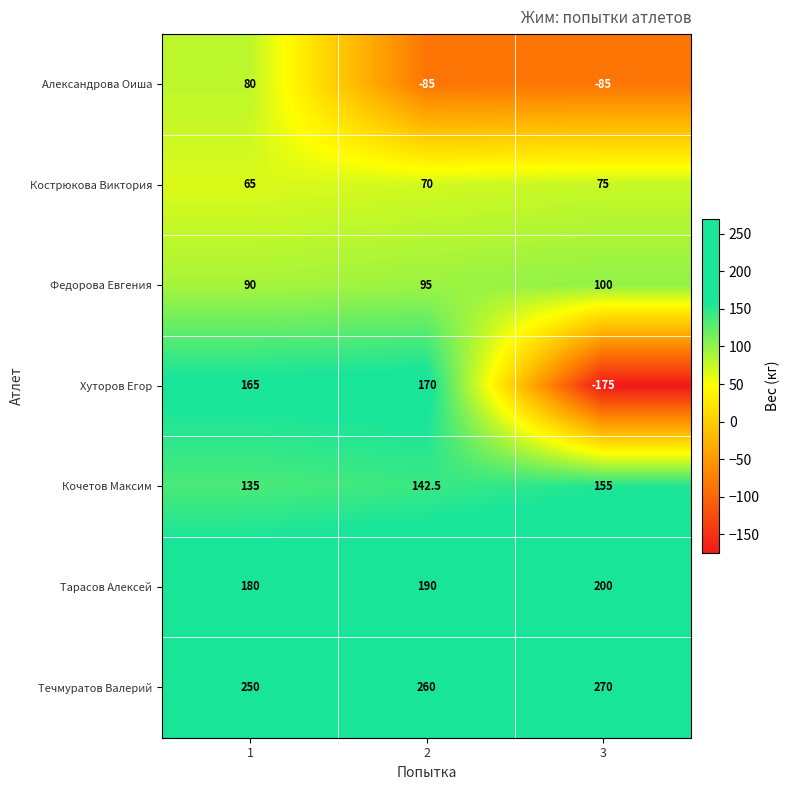

Which category has the highest value in the Течмуратов Валерий series?

3